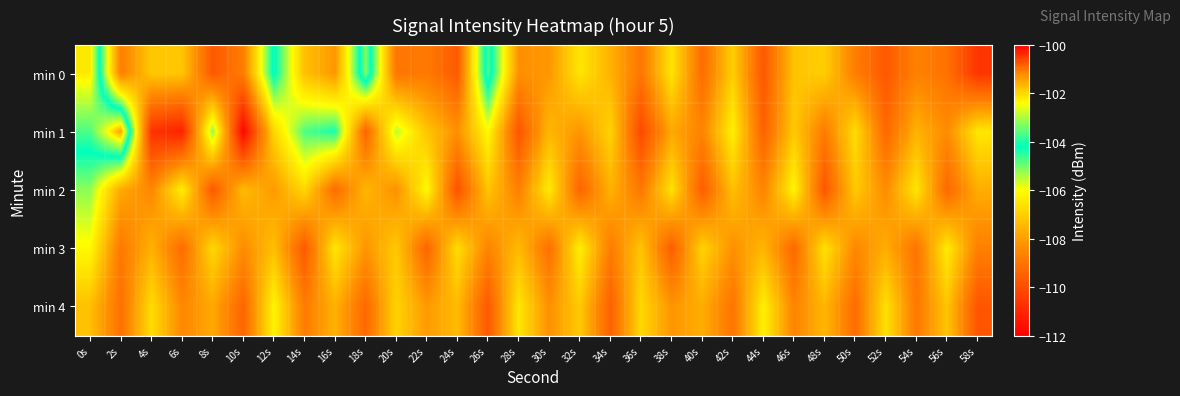

At which category is the sum across all series the highest?

0s